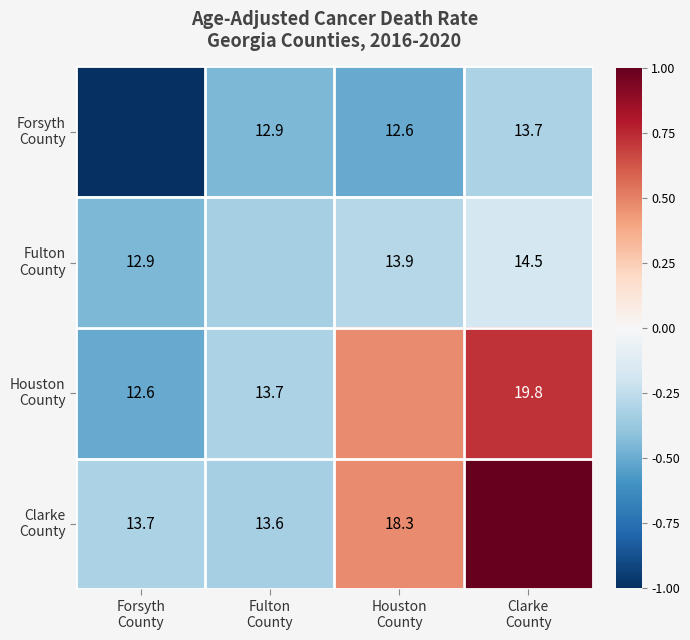

The value of Forsyth County at Forsyth County is -1.0. True or false?

True